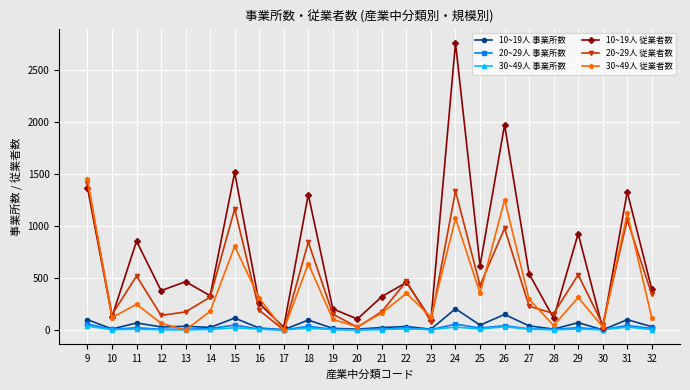

Where is the first local minimum for 20~29人 従業者数?

10